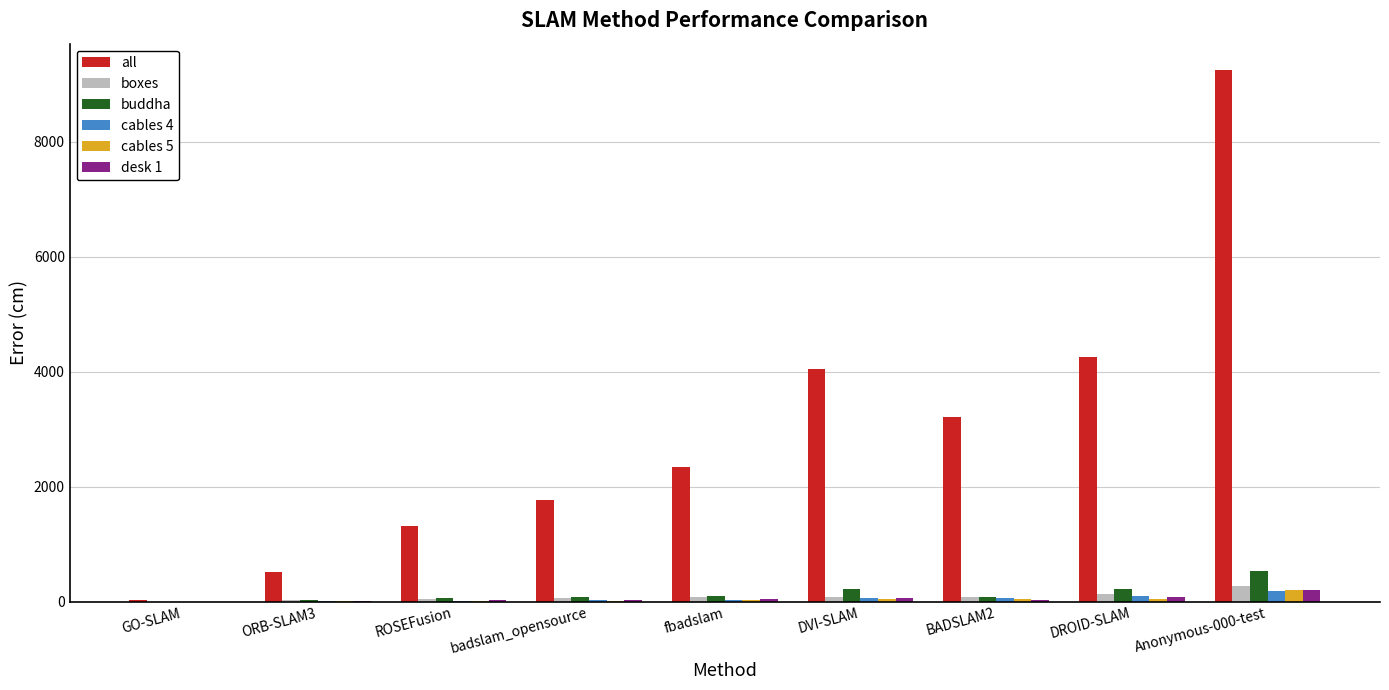

How many groups of bars are there?

9